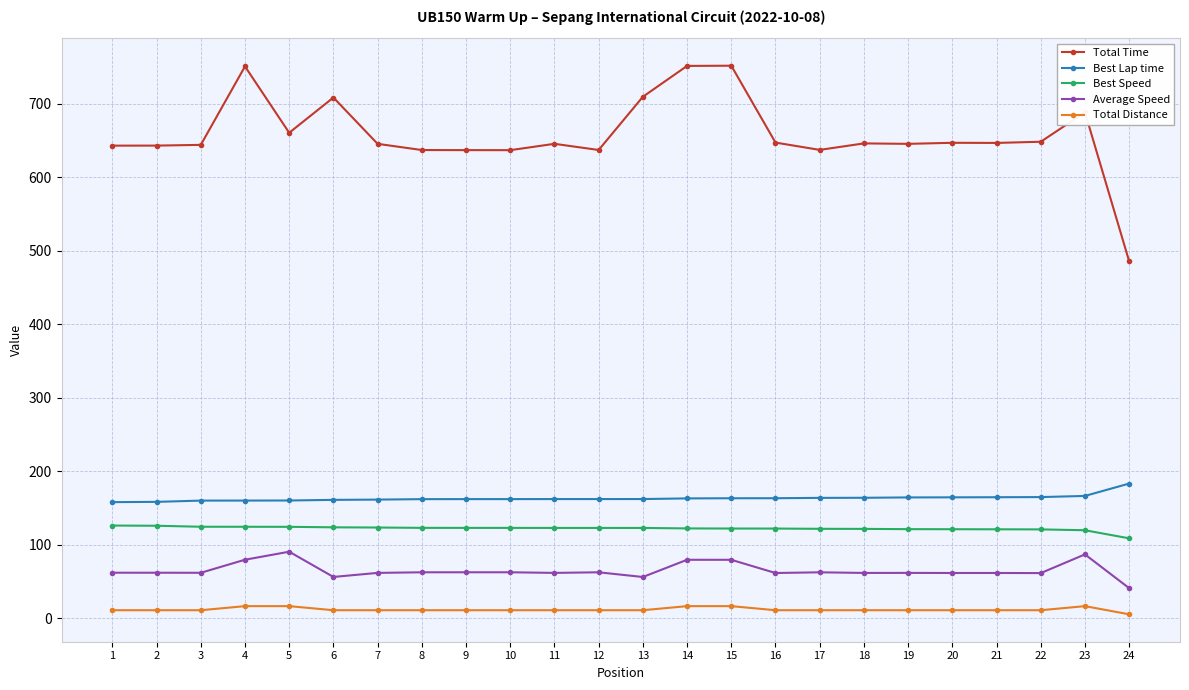

What is the value of the Average Speed point at the 19th from the left?

61.8